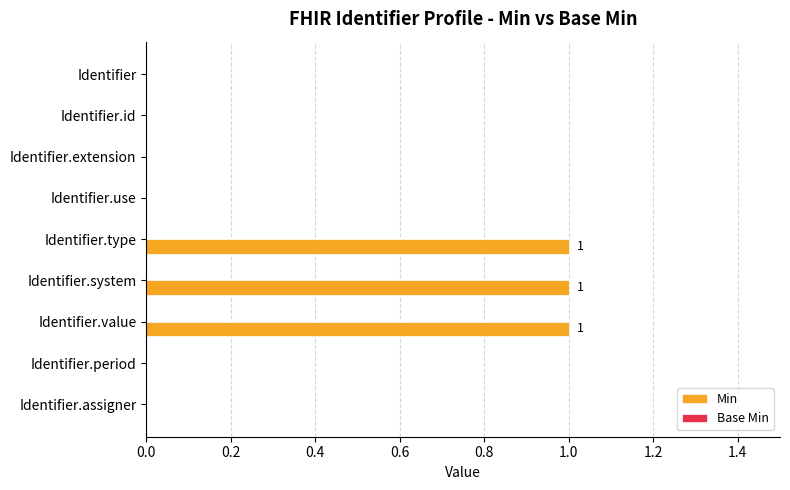

What is the sum of all values?

3